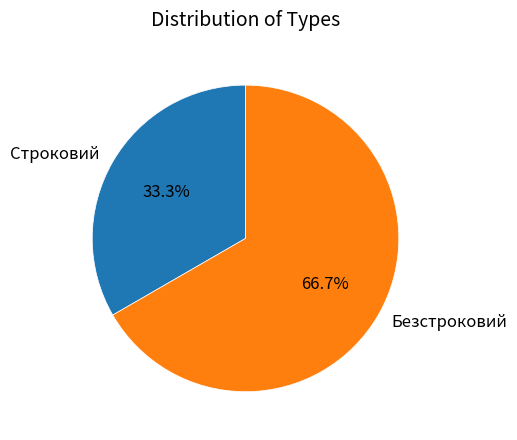

Is it true that Строковий is 33% of the pie?

True